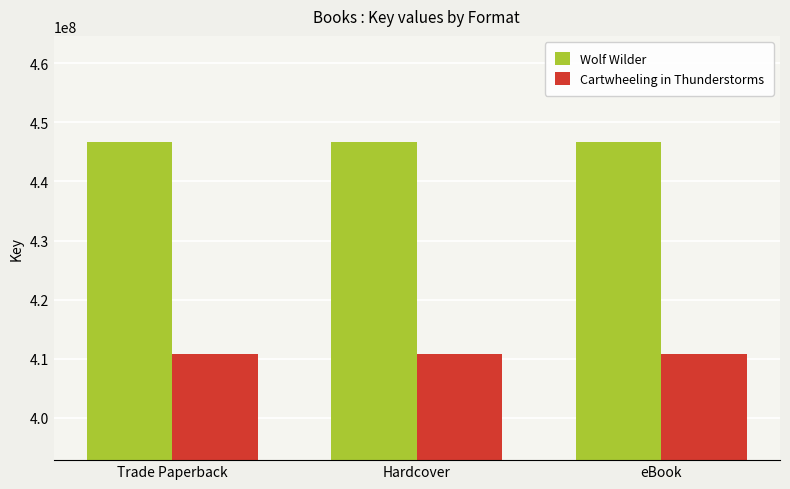

What are all the series names shown in the legend?

Wolf Wilder, Cartwheeling in Thunderstorms